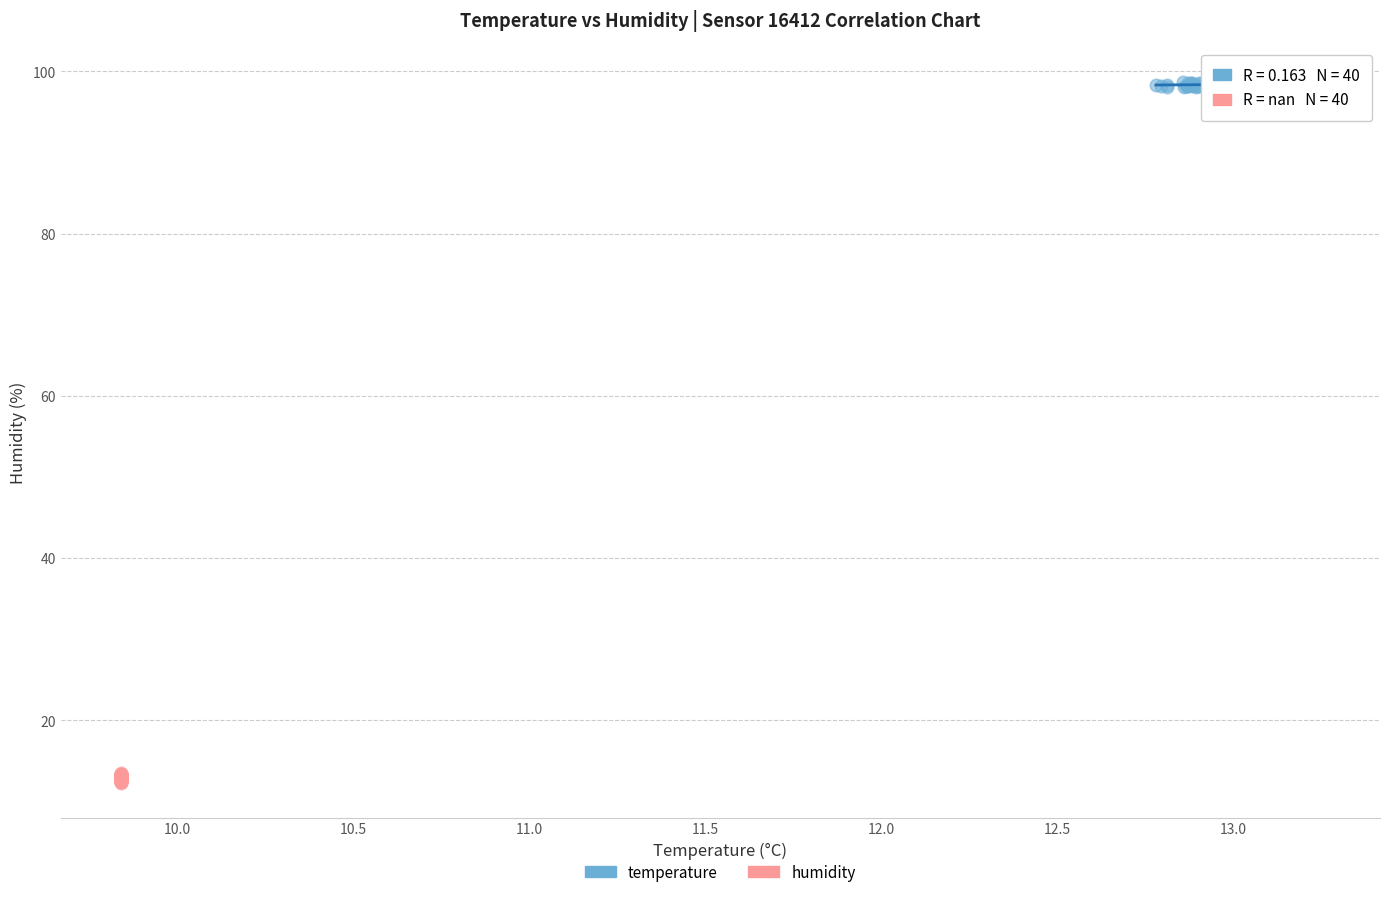

Which series reaches the minimum Y coordinate?

humidity